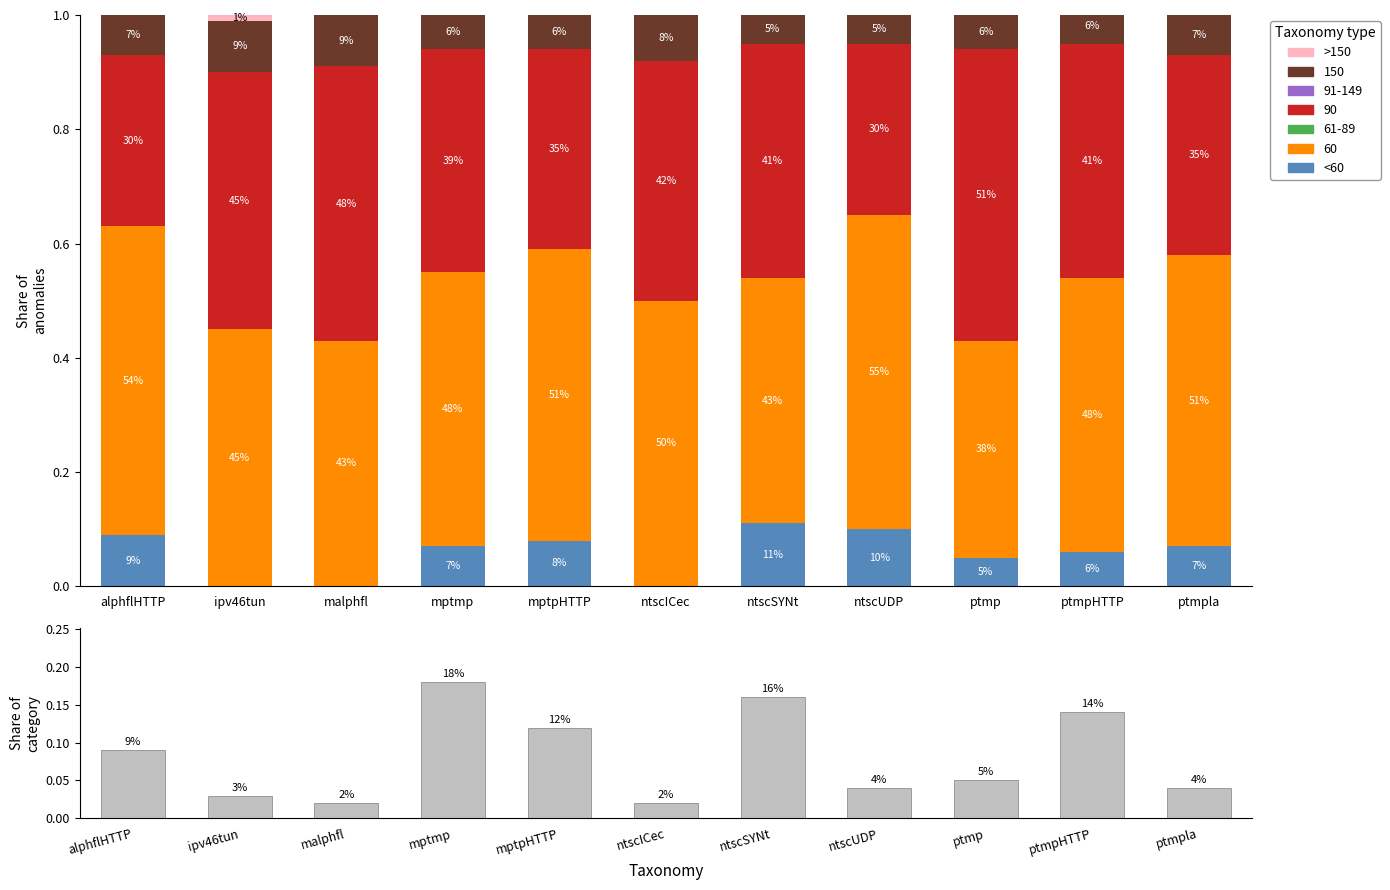

What position from the right is ipv46tun?

10